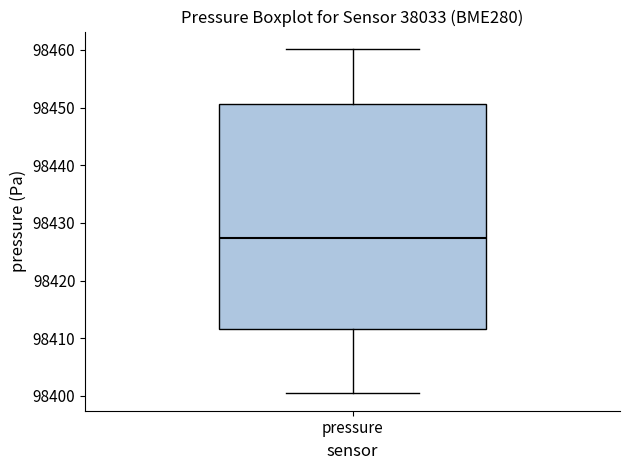

Transcribe this box plot: give where the median line is, the range the box spans, and where the two whiskers end, as read against the y-axis. The values are not printed on the chart, so give them approximately, as read against the axis.

median 98427, box 98412 to 98451, whiskers 98400 to 98460